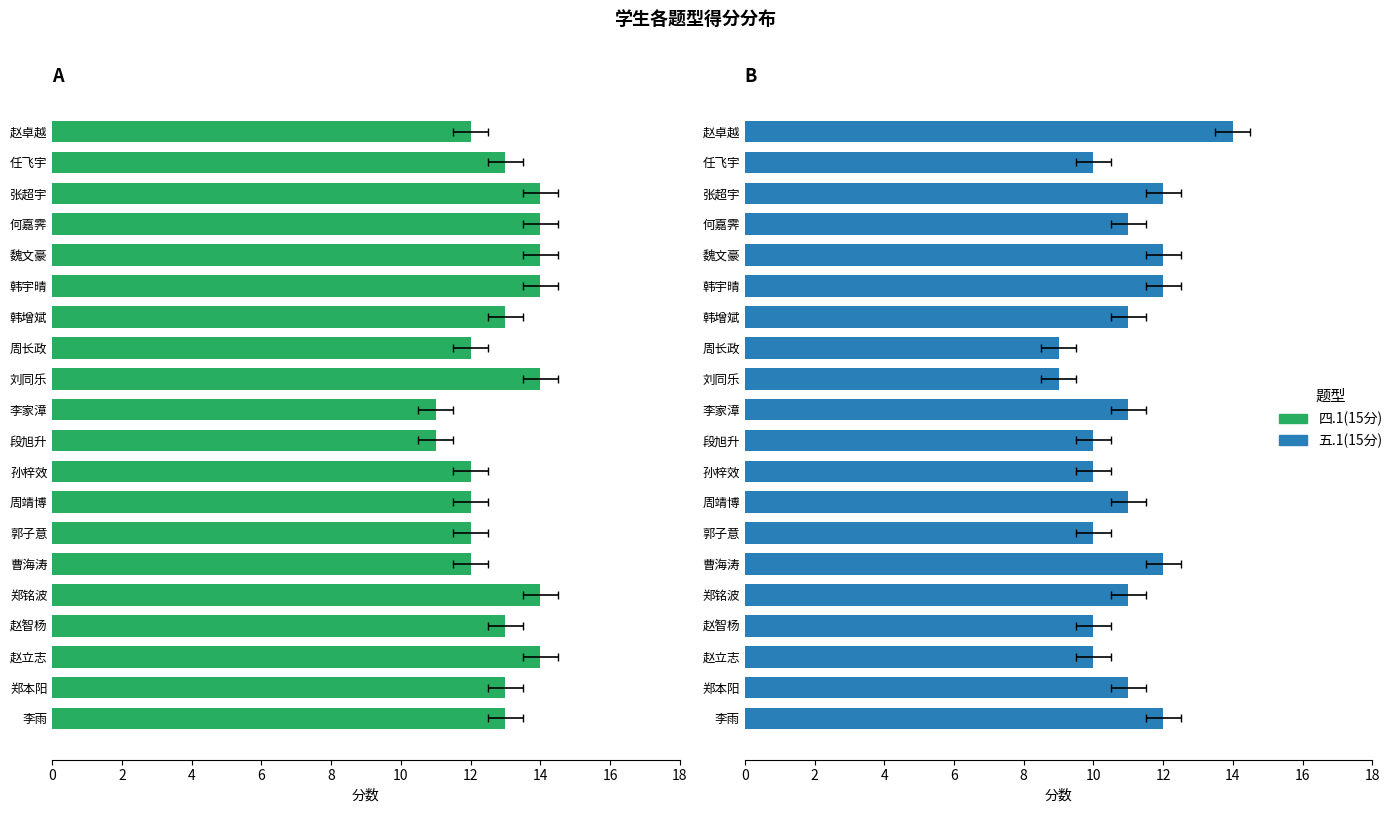

Count the number of categories in the chart.

20